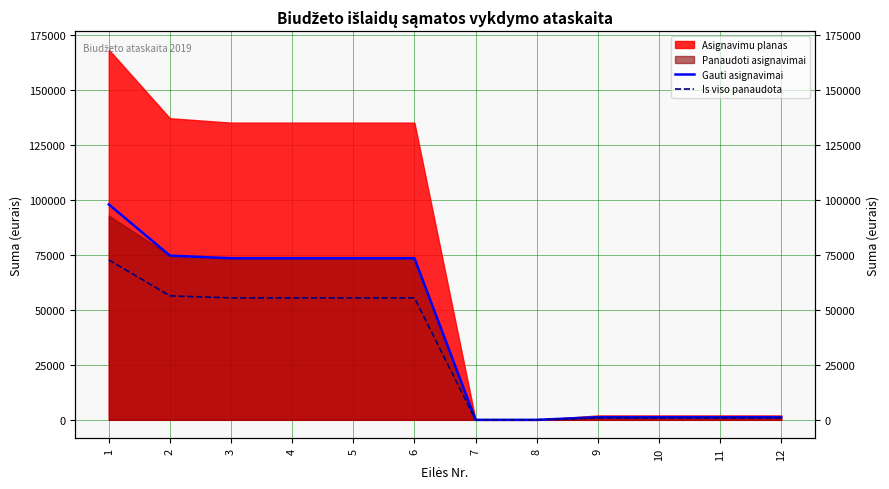

What is the approximate value of Gauti asignavimai at 12?

1200.0